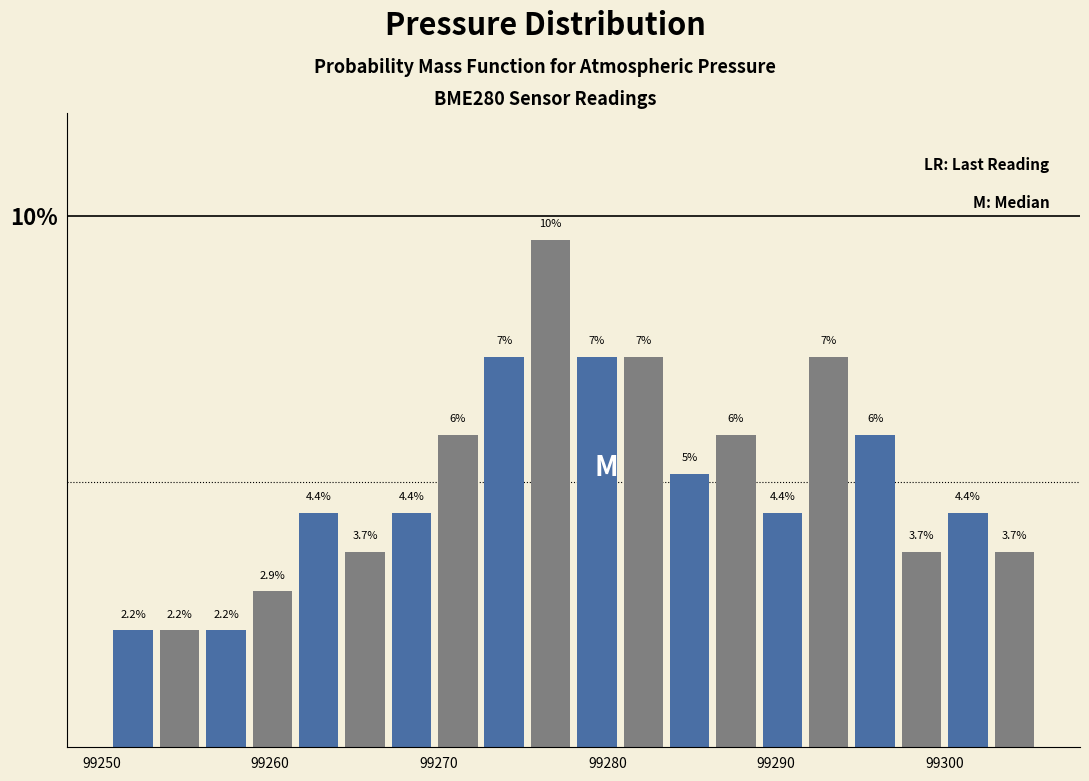

Read against the x-axis, roughly where is the centre of the tallest bar?

99277